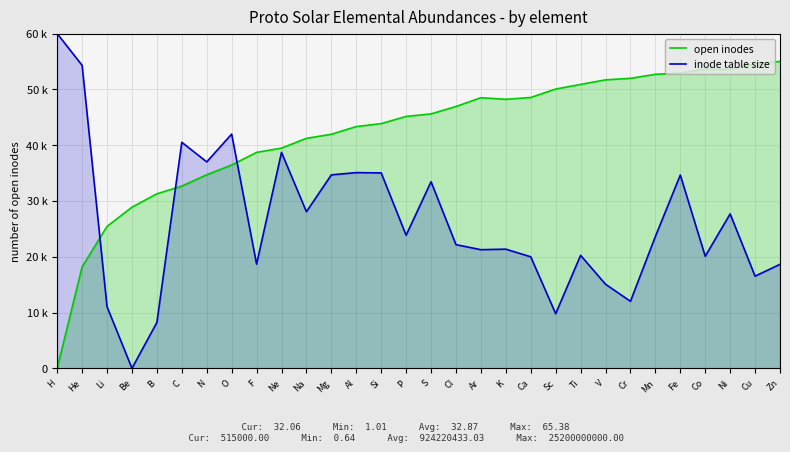

True or false: inode table size has a value of 35080.0 at Al.

True